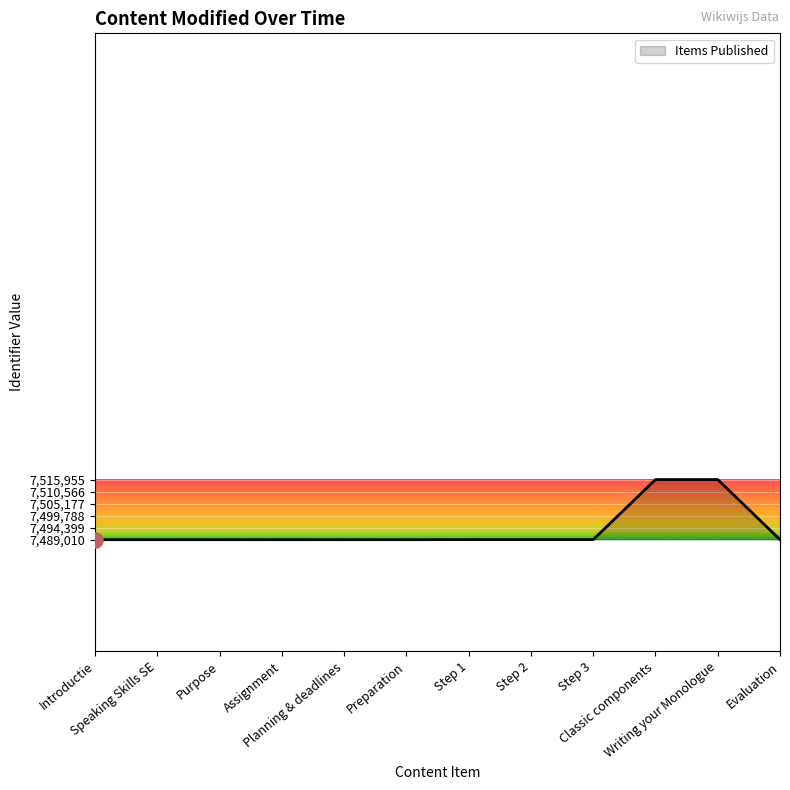

What is the change in value from Step 3 to Writing your Monologue?

+26907